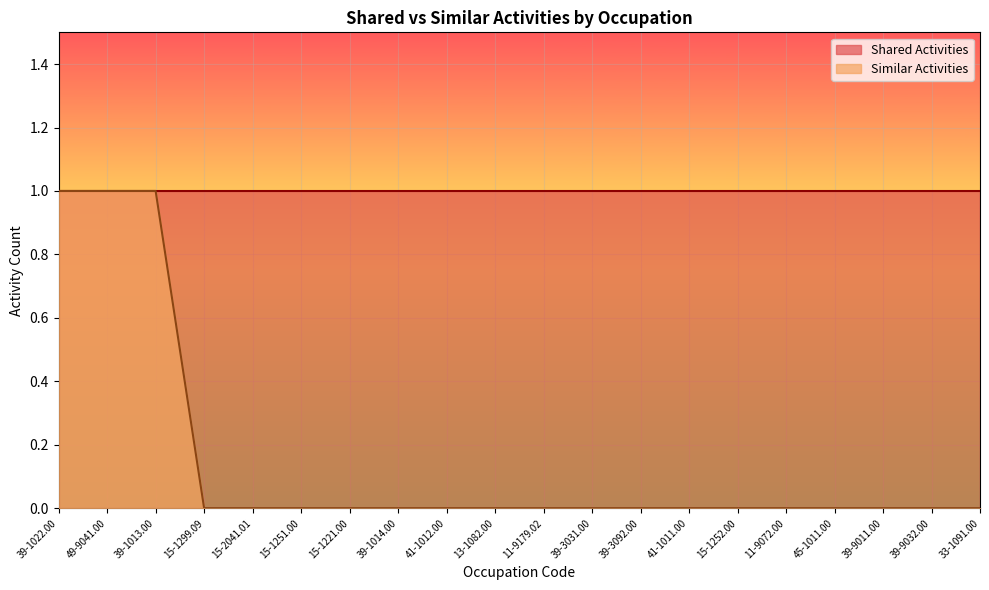

Does the chart display data point markers on the line(s)?

No